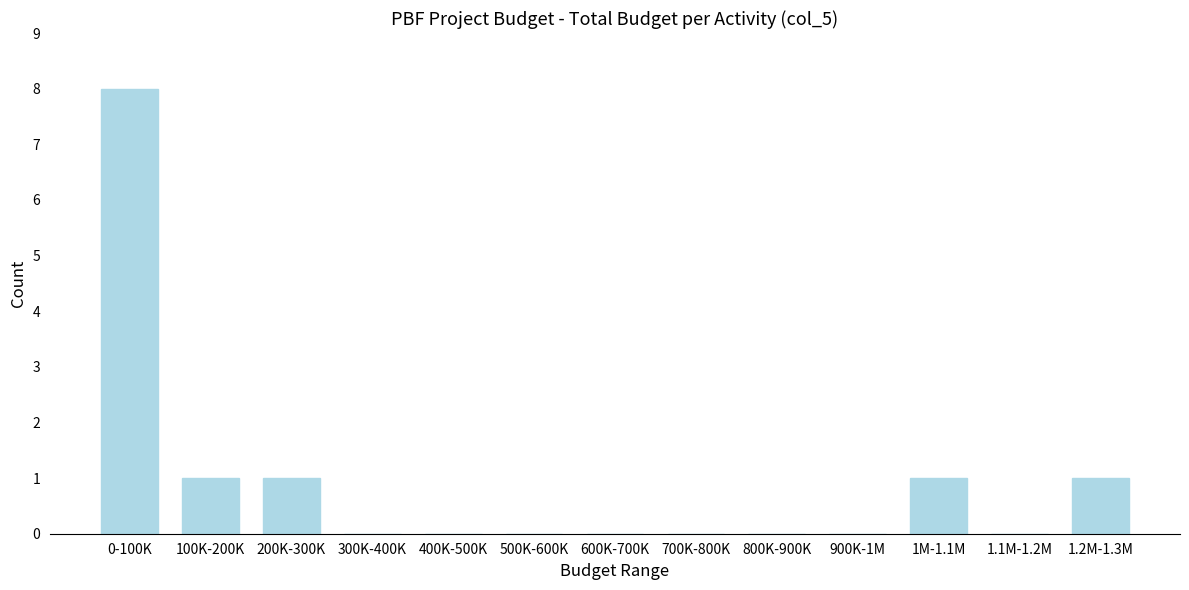

Reading left to right, what are all the values shown in this chart?

0-100K=8	100K-200K=1	200K-300K=1	300K-400K=0	400K-500K=0	500K-600K=0	600K-700K=0	700K-800K=0	800K-900K=0	900K-1M=0	1M-1.1M=1	1.1M-1.2M=0	1.2M-1.3M=1